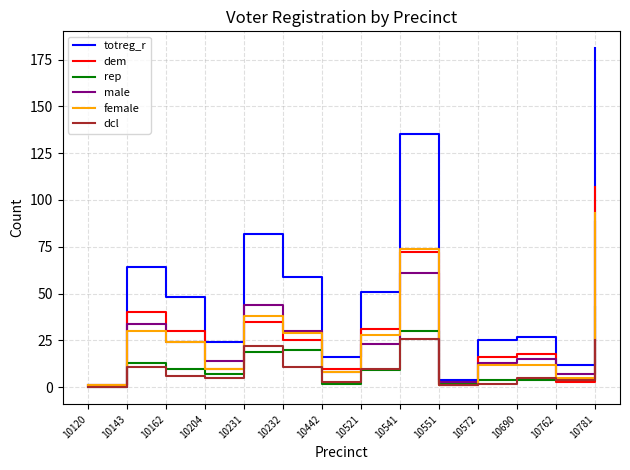

Is it true that dem equals 7 at 10232?

False